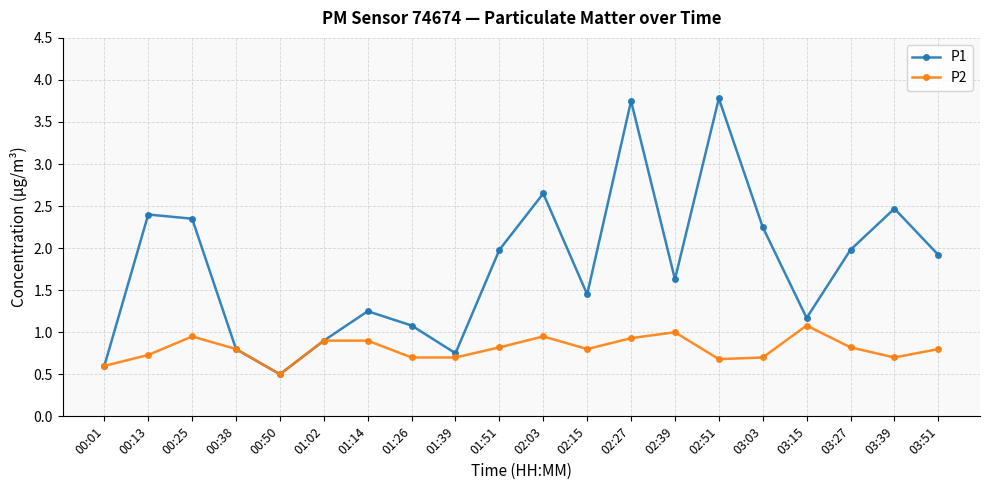

True or false: P2 has more than 0 interior local peaks.

True